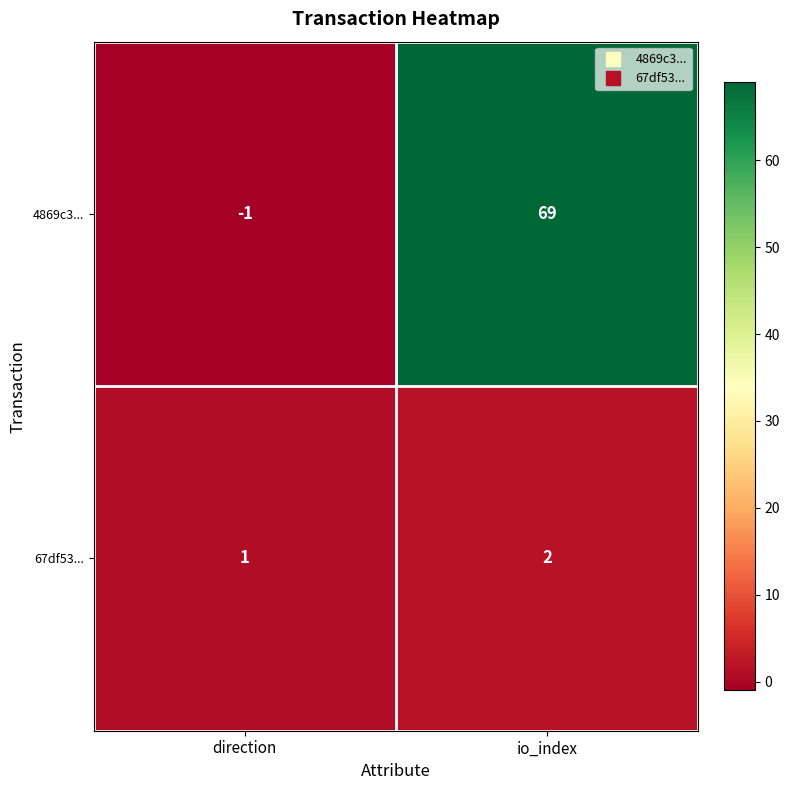

Reading right to left, extract all data points from this chart.

4869c3...: 69	-1
67df53...: 2	1